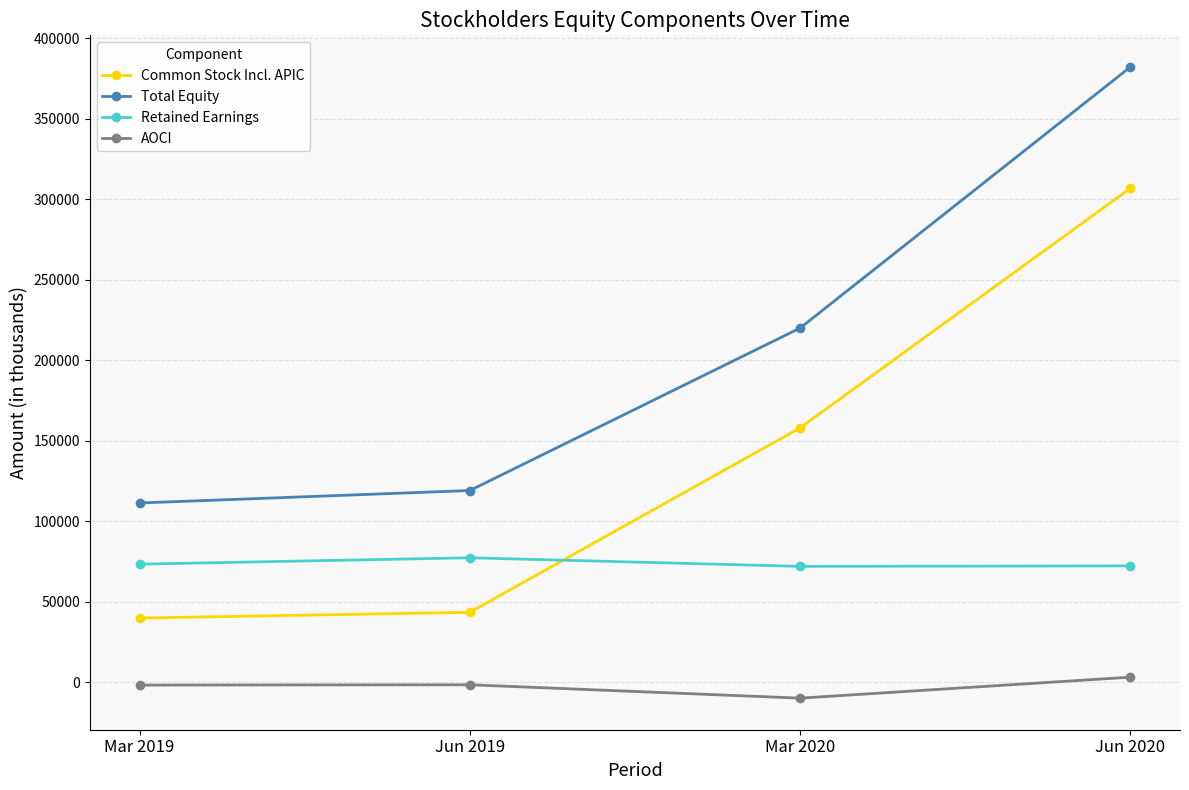

What is the spread (max minus min) of values at Jun 2020?

379122